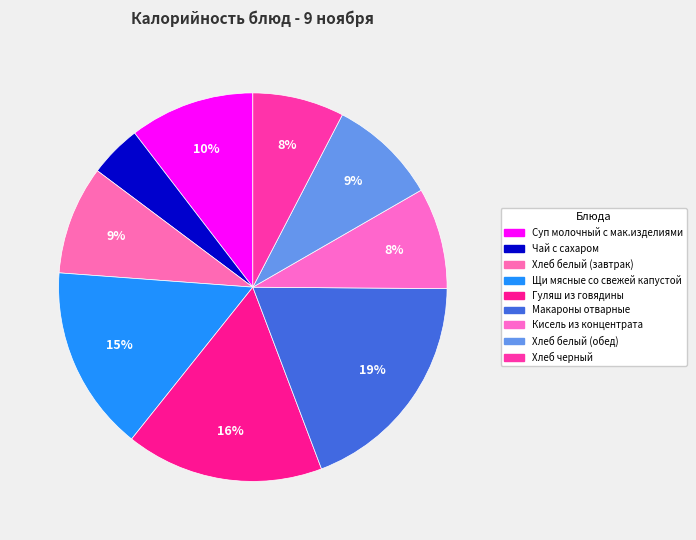

Does Макароны отварные represent more than half of the total?

No